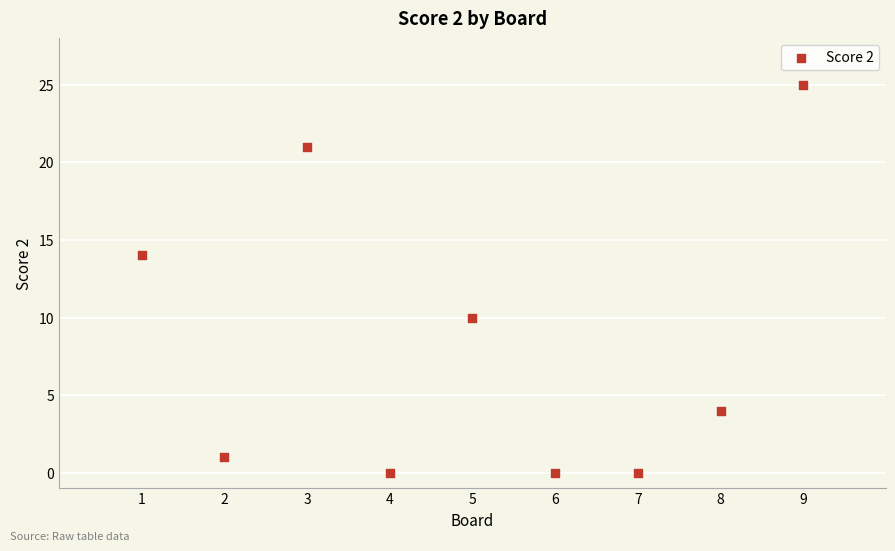

What is the average X value?

5